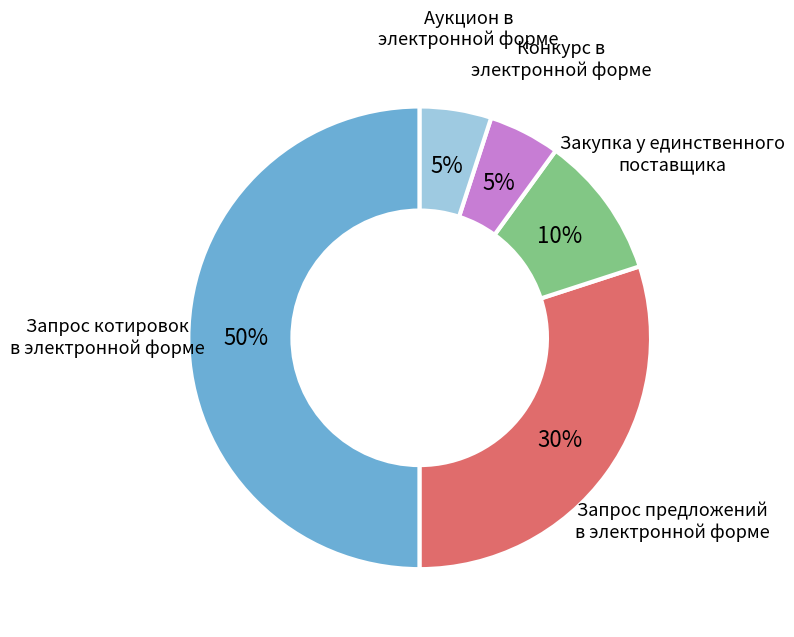

To the nearest percent, what is the difference between the largest and smallest slice percentages?

45%